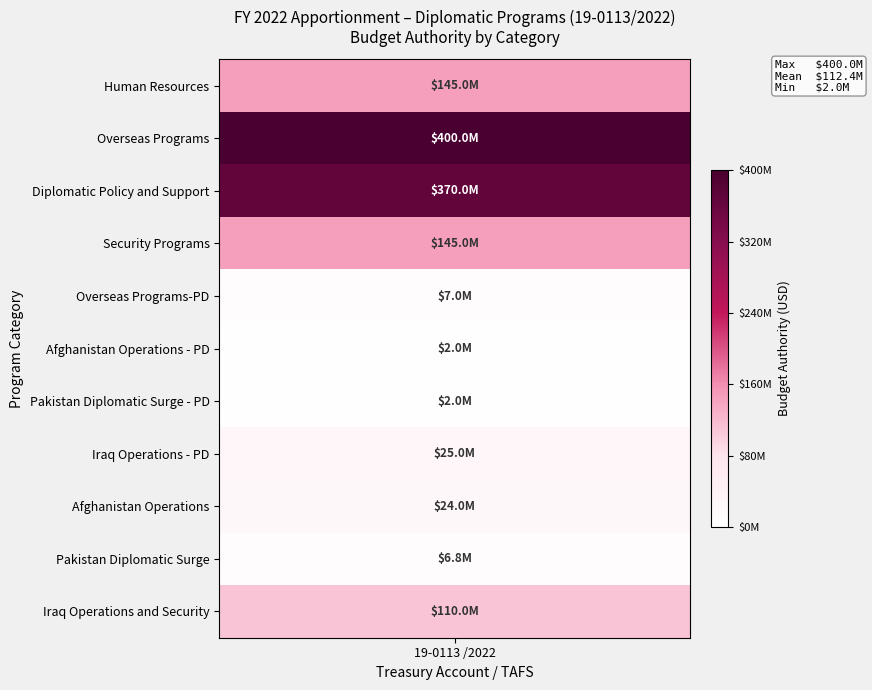

Rank the categories by value from lowest to highest.

Afghanistan Operations - PD, Pakistan Diplomatic Surge - PD, Pakistan Diplomatic Surge, Overseas Programs-PD, Afghanistan Operations, Iraq Operations - PD, Iraq Operations and Security, Human Resources, Security Programs, Diplomatic Policy and Support, Overseas Programs